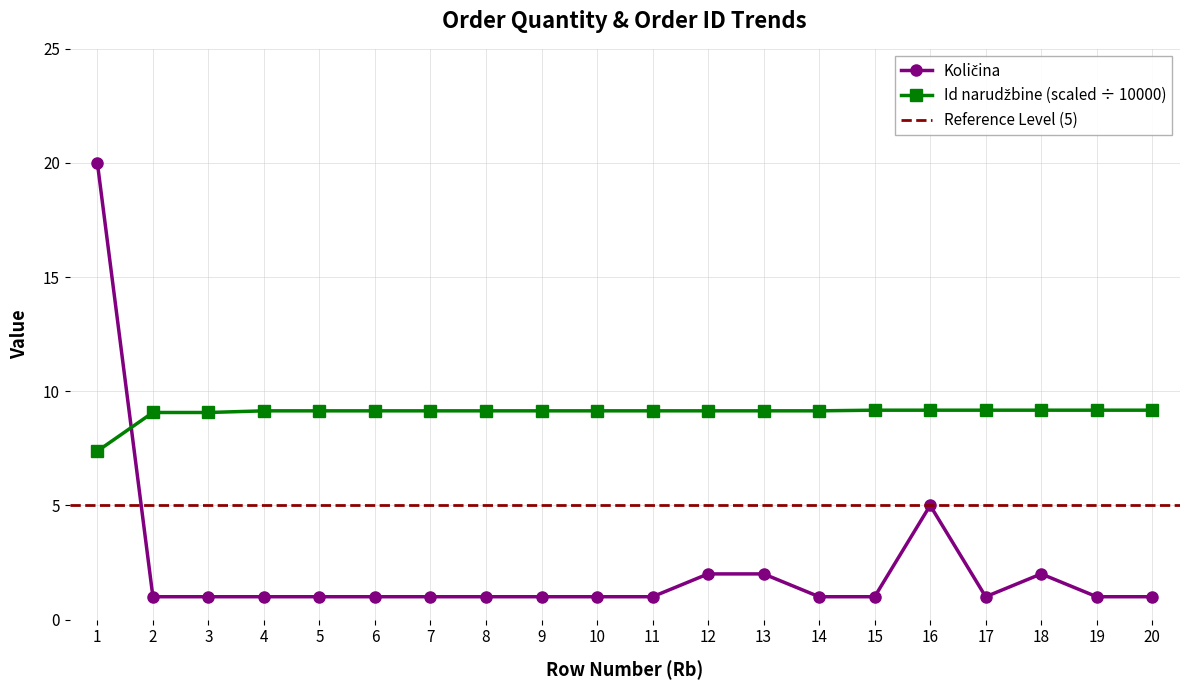

True or false: Id narudžbine (scaled) has a value of 9.1 at 3.

True